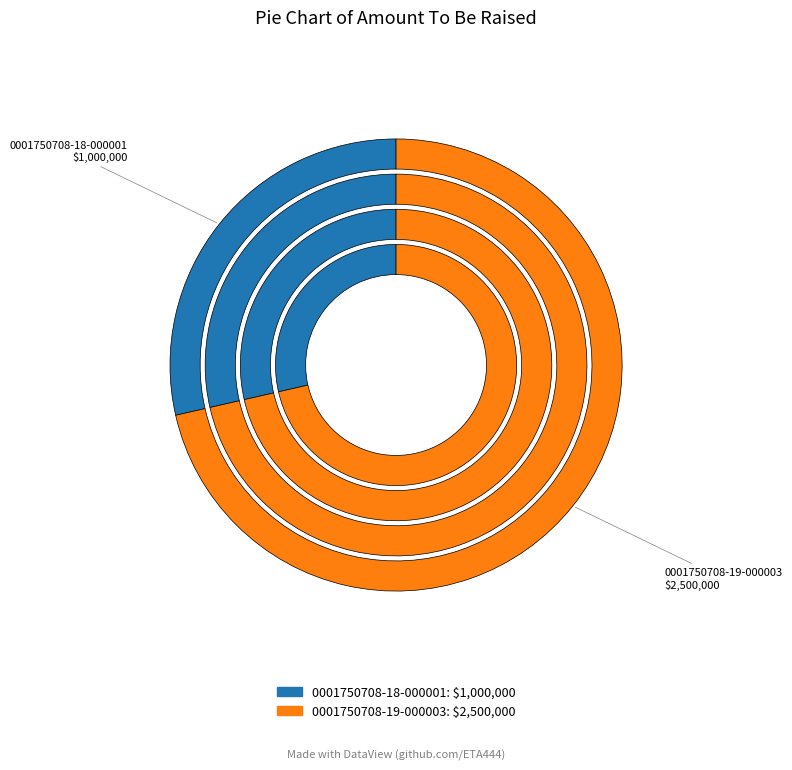

True or false: 0001750708-19-000003 accounts for 71% of the total.

True